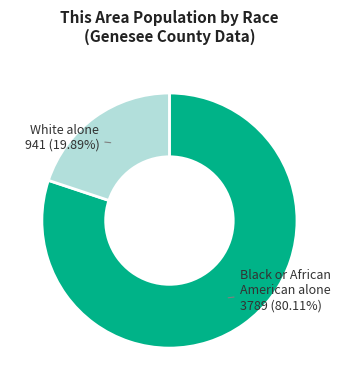

Is there a majority slice in this chart?

Yes